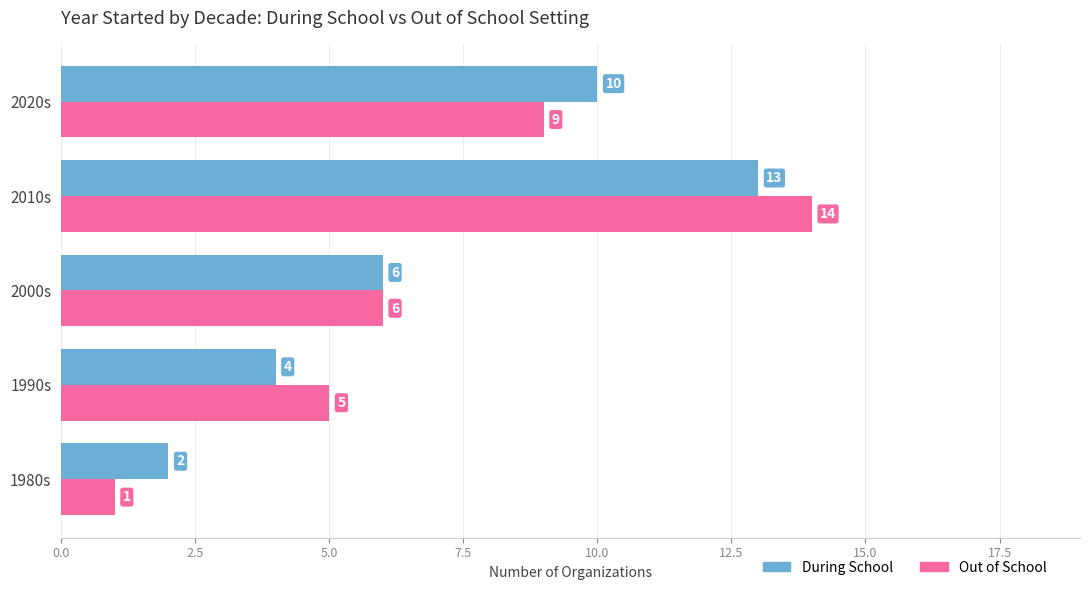

Rank the series at 1990s from lowest to highest value.

During School, Out of School